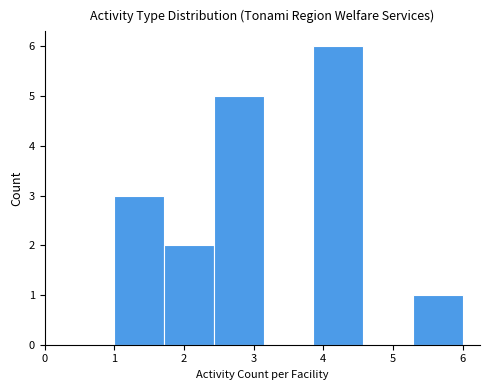

How tall is the bar that spans 1.0 to 1.7 on the x-axis? Neither the bar edges nor the heights are printed on the chart, so give them approximately, as read against the axes.

3